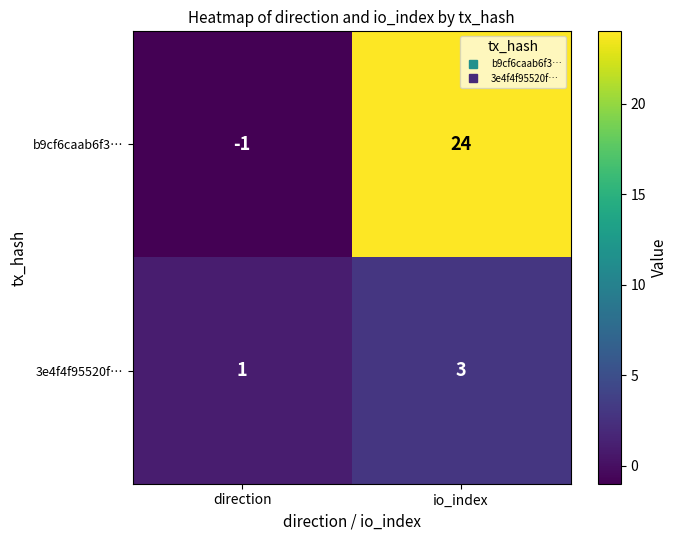

Between direction and io_index, which series saw the biggest shift?

b9cf6caab6f3…